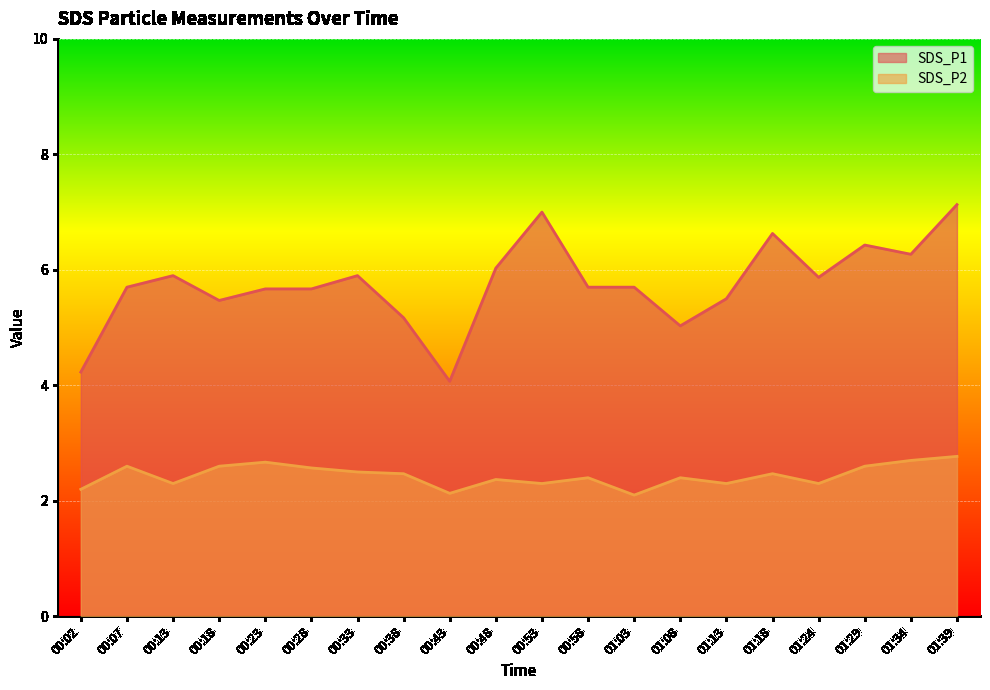

List the series in order of their overall mean, lowest first.

SDS_P2, SDS_P1